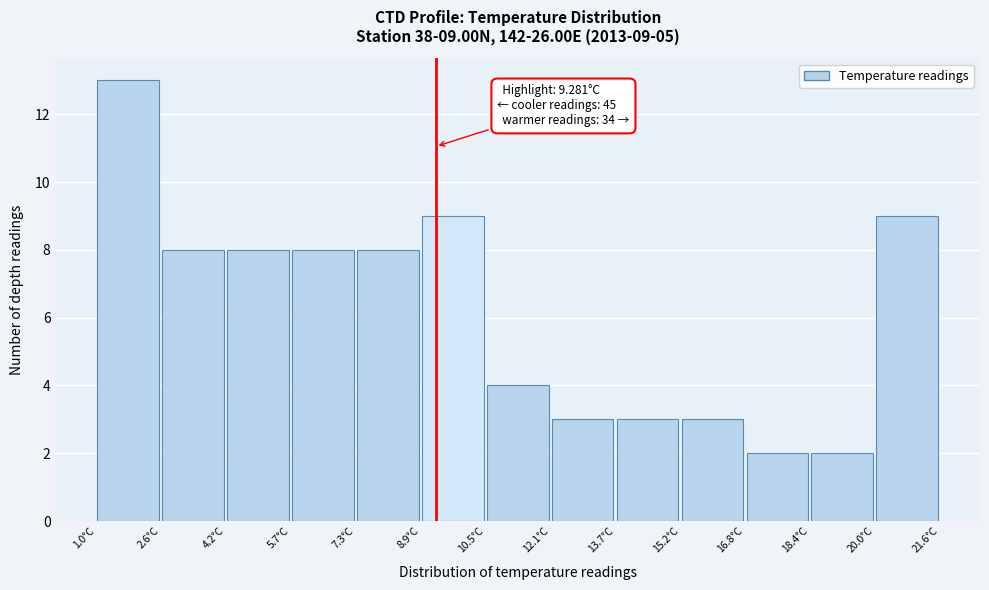

Which range on the x-axis has the tallest bar?

1.0 to 2.6